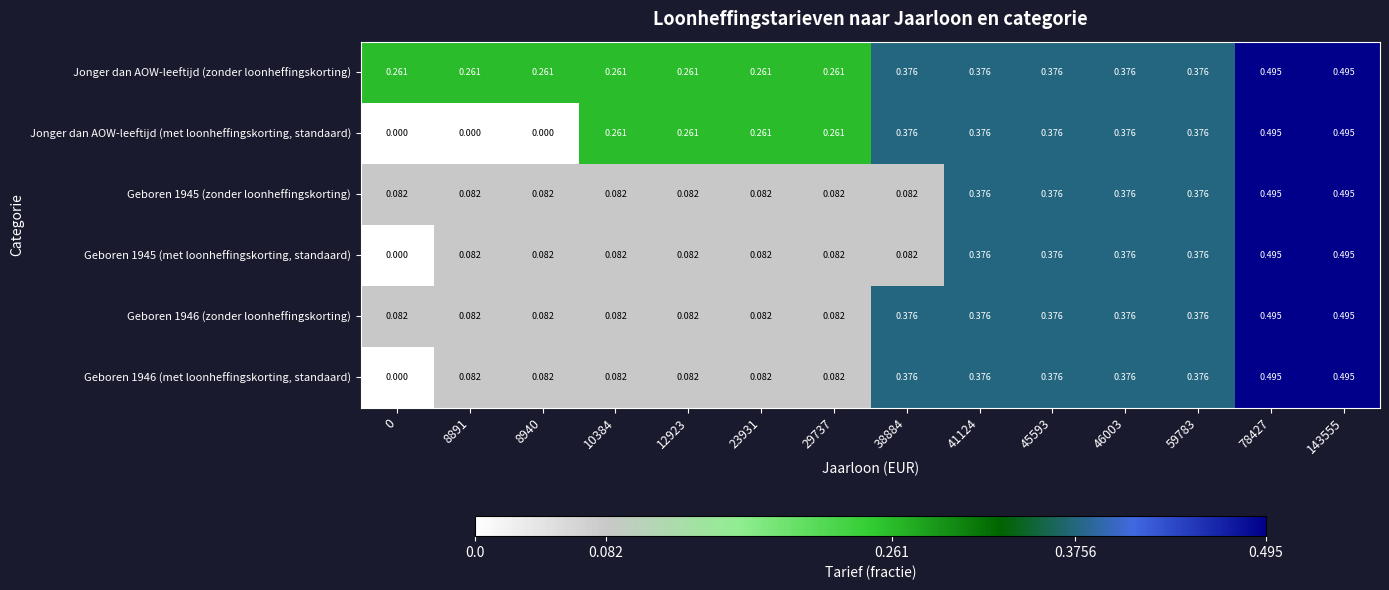

Which series has the largest total across all categories?

Jonger dan AOW-leeftijd (zonder loonheffingskorting)